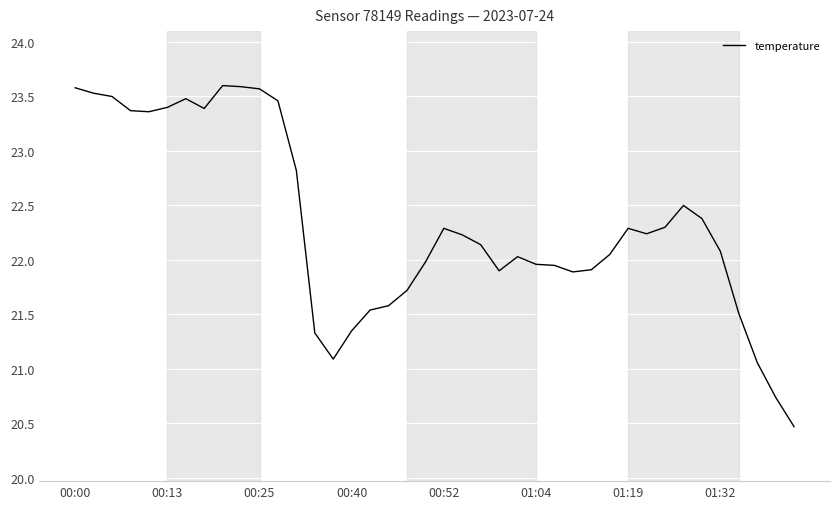

How many lines are shown in the chart?

1